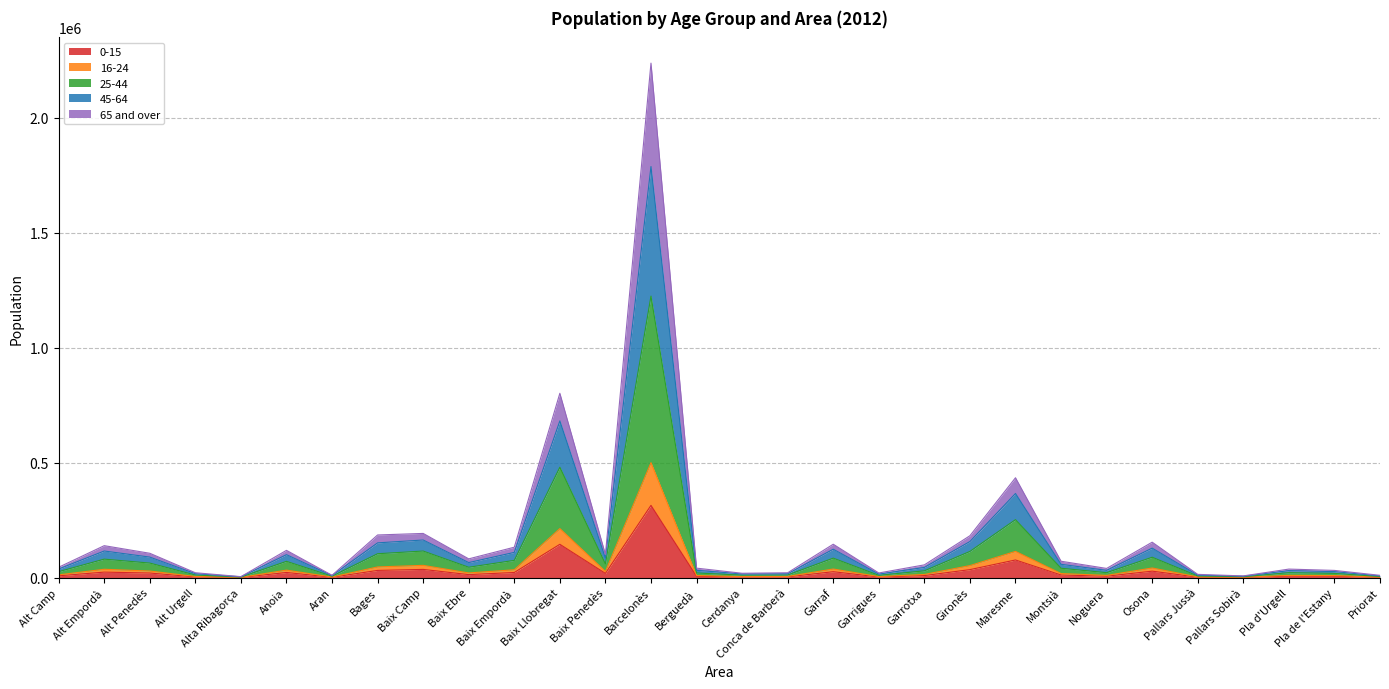

List the labels in order of 0-15 value, smallest first.

Alta Ribagorça, Pallars Sobirà, Priorat, Aran, Pallars Jussà, Garrigues, Cerdanya, Alt Urgell, Conca de Barberà, Berguedà, Pla de l'Estany, Noguera, Pla d'Urgell, Alt Camp, Garrotxa, Montsià, Baix Ebre, Baix Penedès, Alt Penedès, Baix Empordà, Anoia, Alt Empordà, Garraf, Osona, Bages, Gironès, Baix Camp, Maresme, Baix Llobregat, Barcelonès